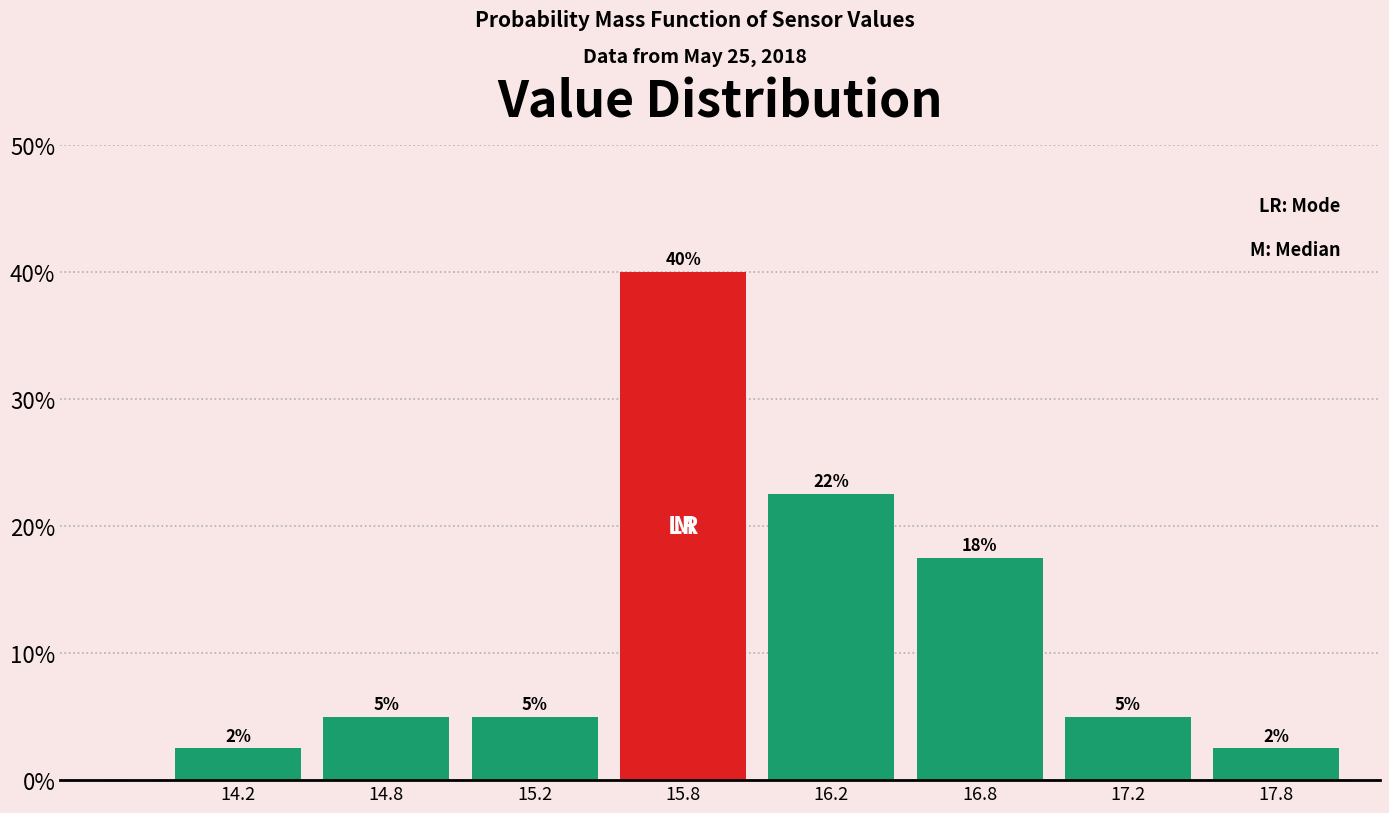

Where is the data nearest to the value 21?

16.2